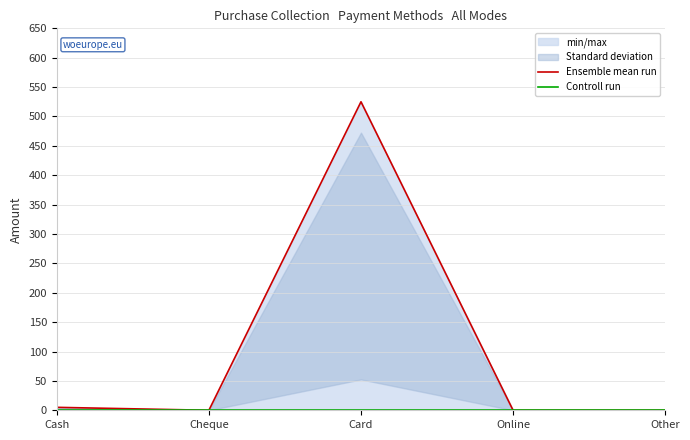

At which label is Controll run closest to 0?

Cash